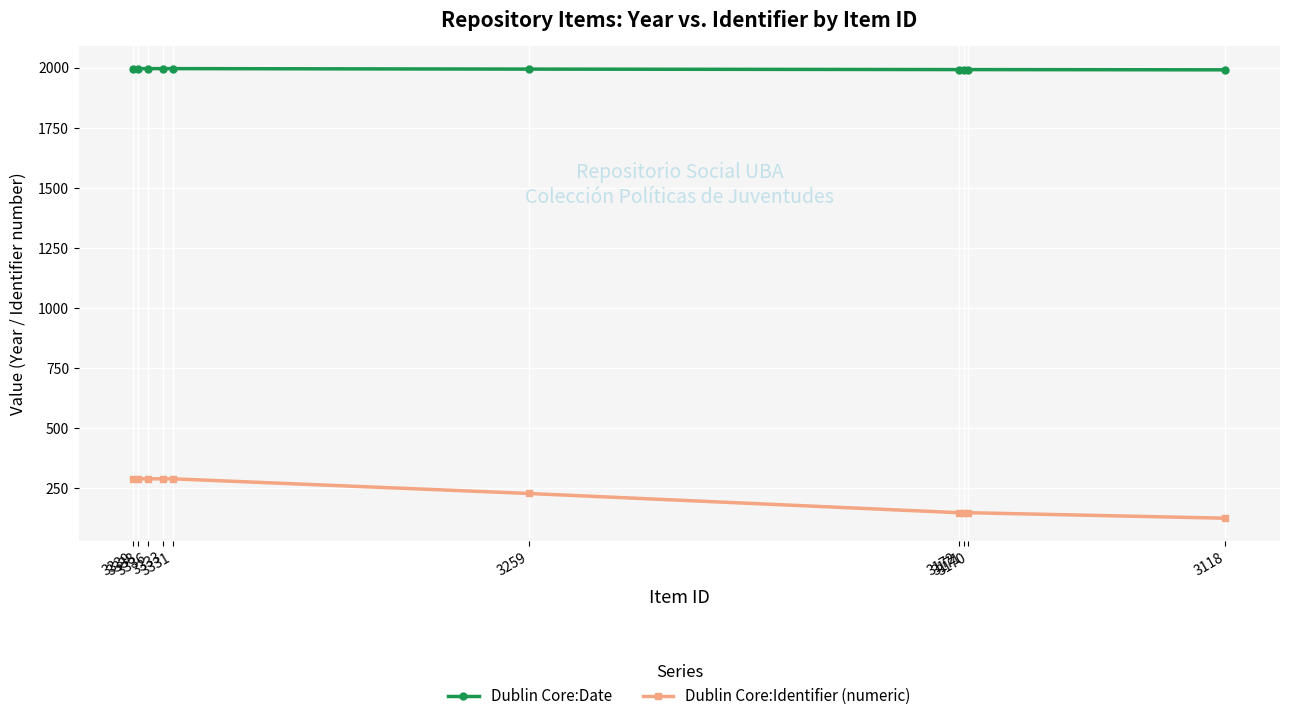

At which category is the sum across all series the highest?

3339